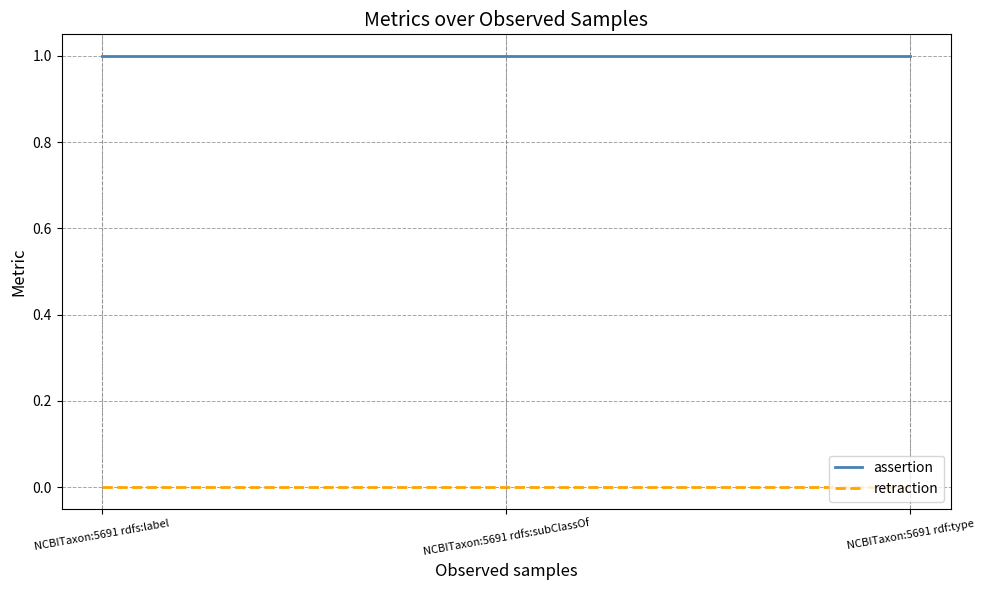

How many lines are shown in the chart?

2